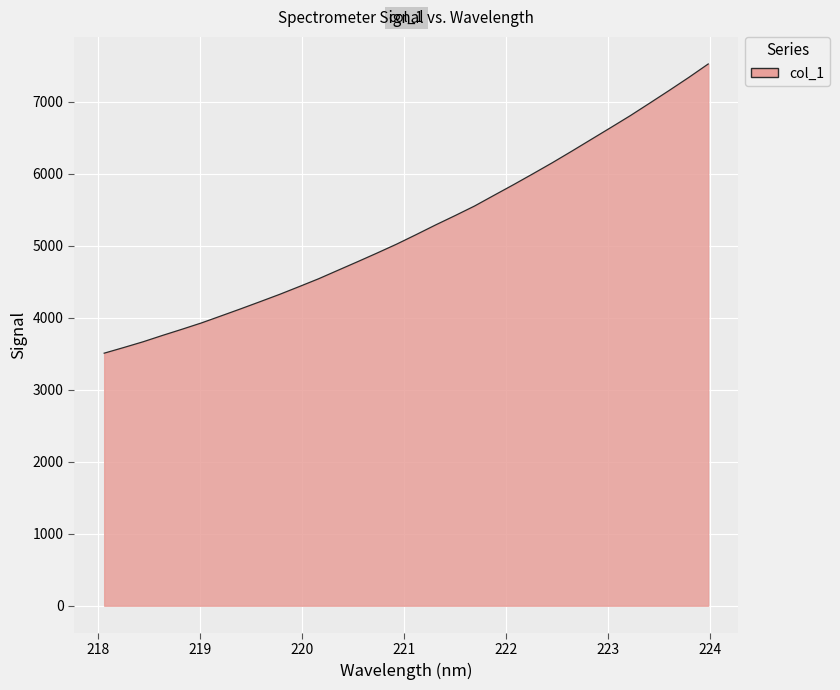

What is the sum of all values?

167718.9